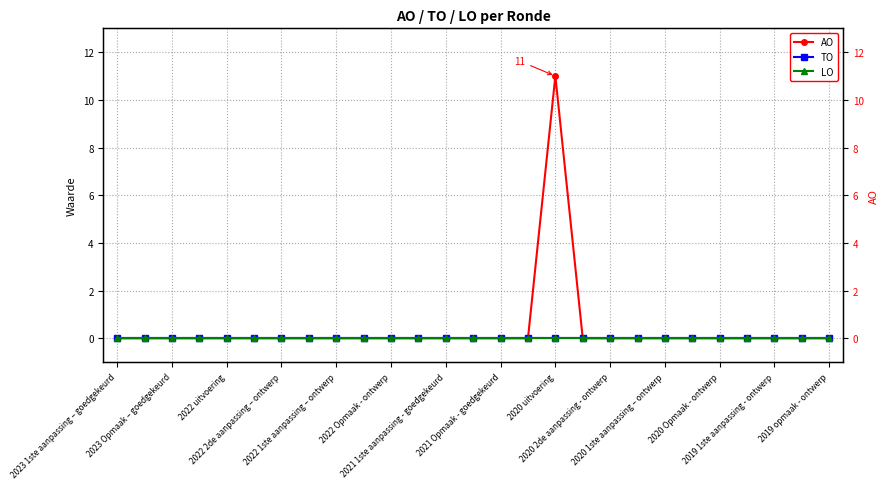

Between 2022 uitvoering and 2022 2de aanpassing – ontwerp, which is larger?

2022 uitvoering